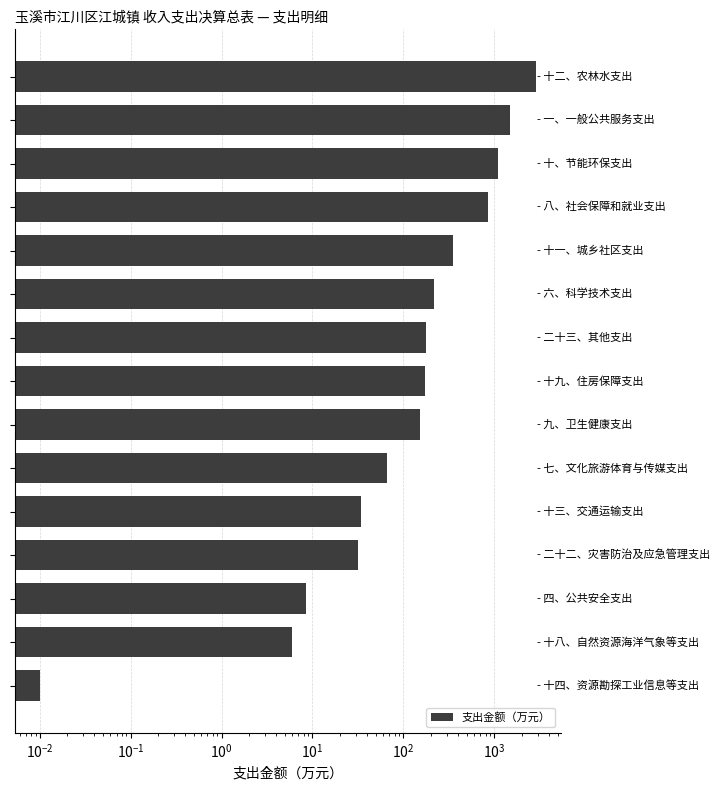

Count the number of categories in the chart.

15